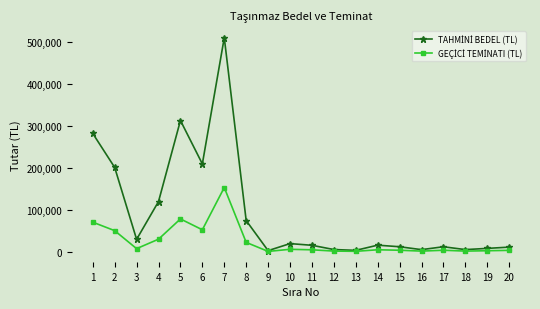

What is the spread (max minus min) of values at 7?

357805.0